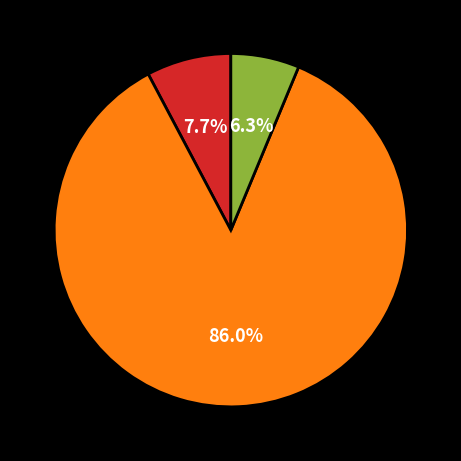

How many slices are in this pie chart?

3